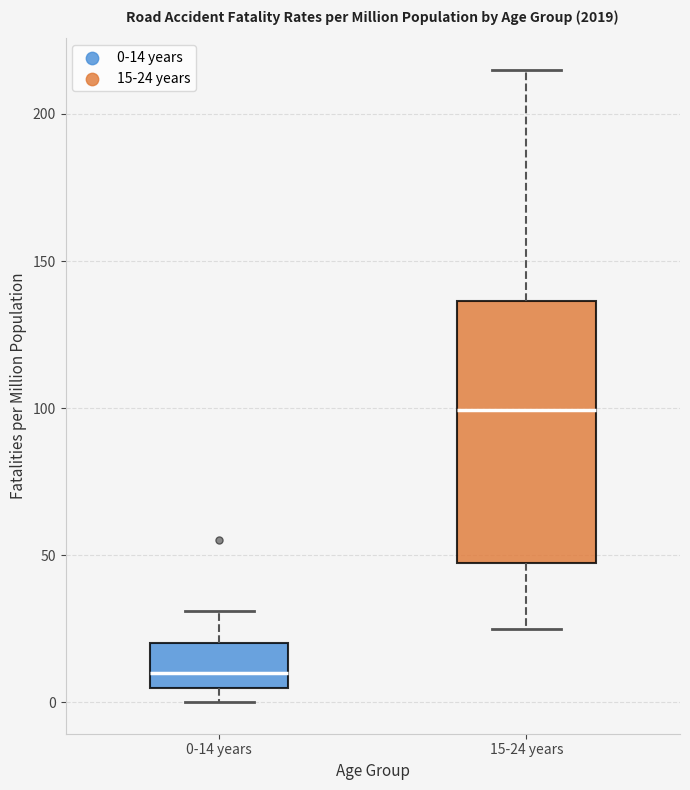

Which box has the lowest median line?

0-14 years